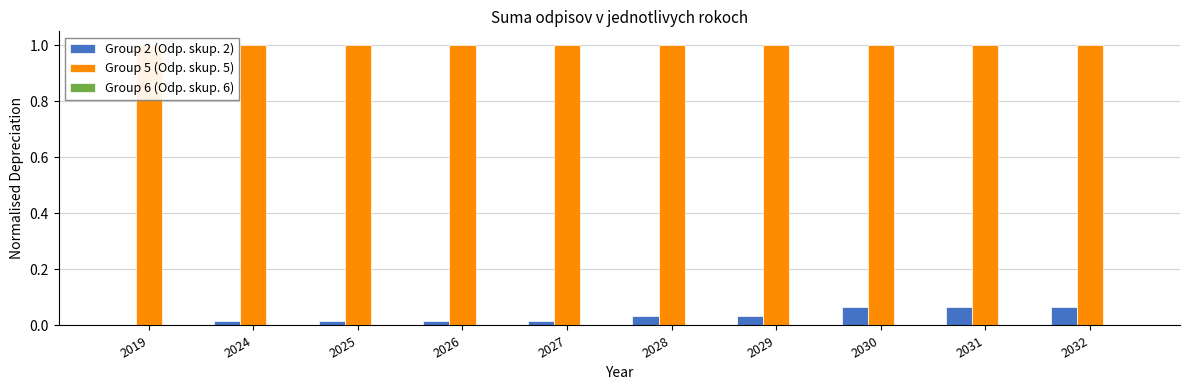

Reading right to left, extract all data points from this chart.

Group 2 (Odp. skup. 2): 2032=0.1	2031=0.1	2030=0.1	2029=0.0	2028=0.0	2027=0.0	2026=0.0	2025=0.0	2024=0.0	2019=0.0
Group 5 (Odp. skup. 5): 2032=1.0	2031=1.0	2030=1.0	2029=1.0	2028=1.0	2027=1.0	2026=1.0	2025=1.0	2024=1.0	2019=1.0
Group 6 (Odp. skup. 6): 2032=0.0	2031=0.0	2030=0.0	2029=0.0	2028=0.0	2027=0.0	2026=0.0	2025=0.0	2024=0.0	2019=0.0